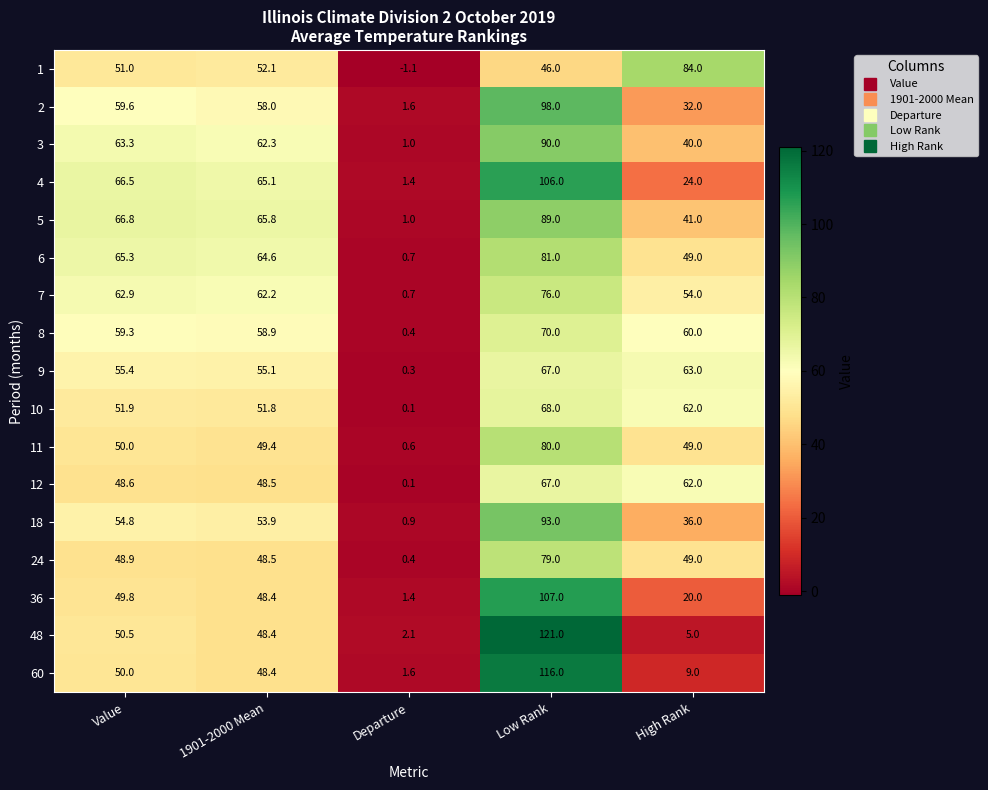

How many values in the 48 series are below 48?

2